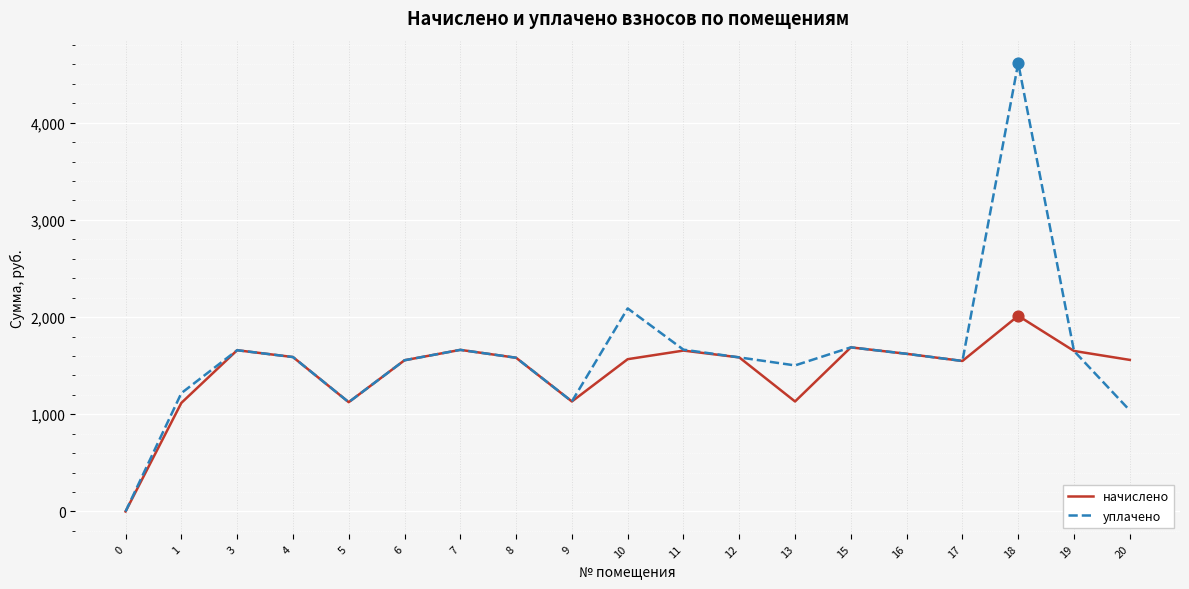

At which category is the sum across all series the highest?

18